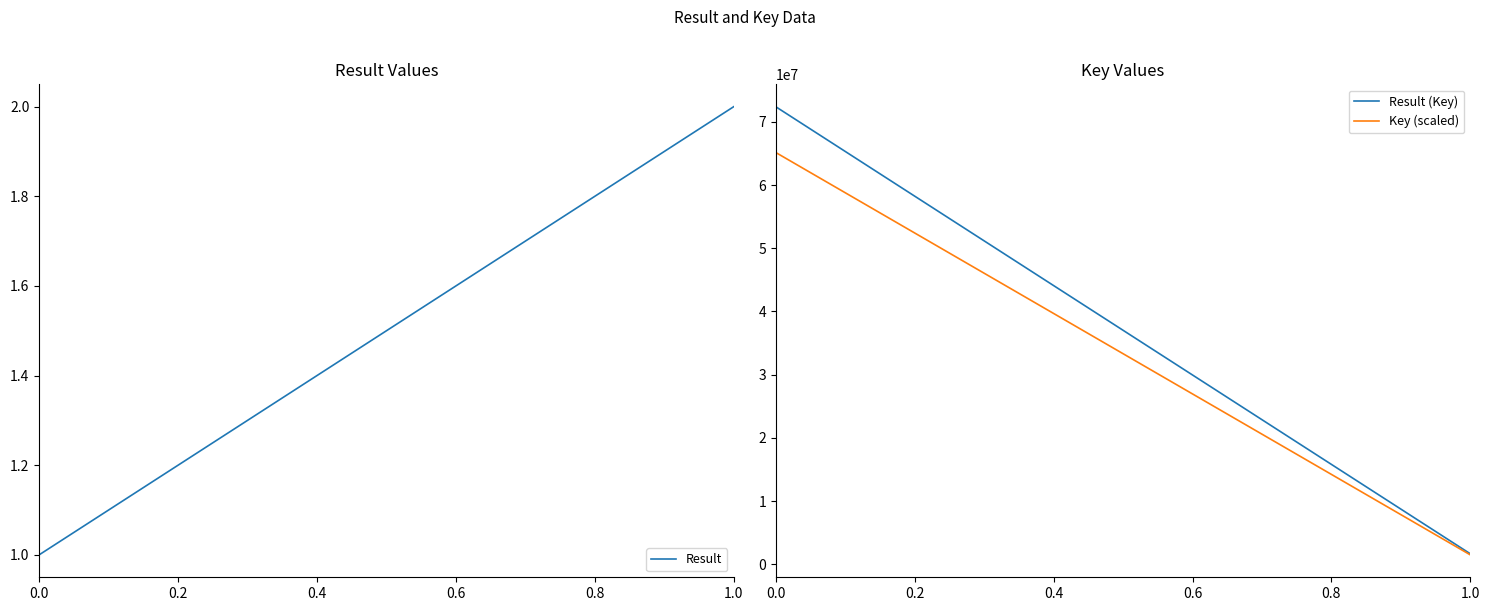

Rank the series at 1.0 from lowest to highest value.

Result, Key (scaled), Result (Key)